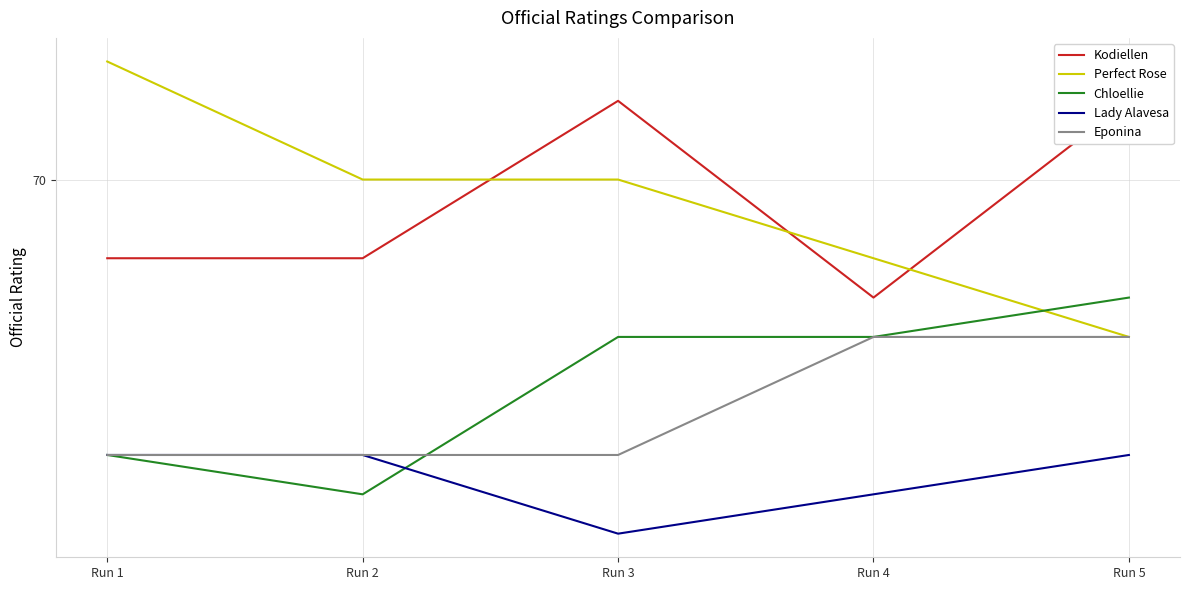

Which series changed the most between Run 4 and Run 5?

Kodiellen